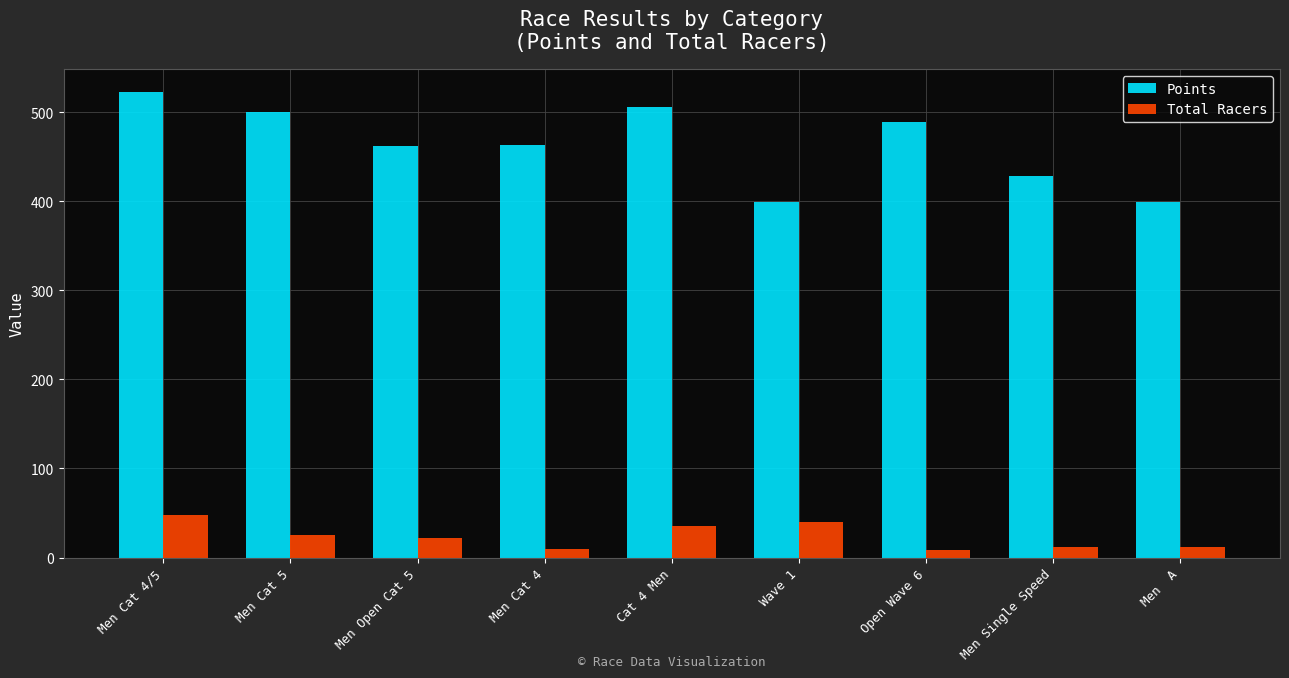

How many categories are shown in the chart?

9